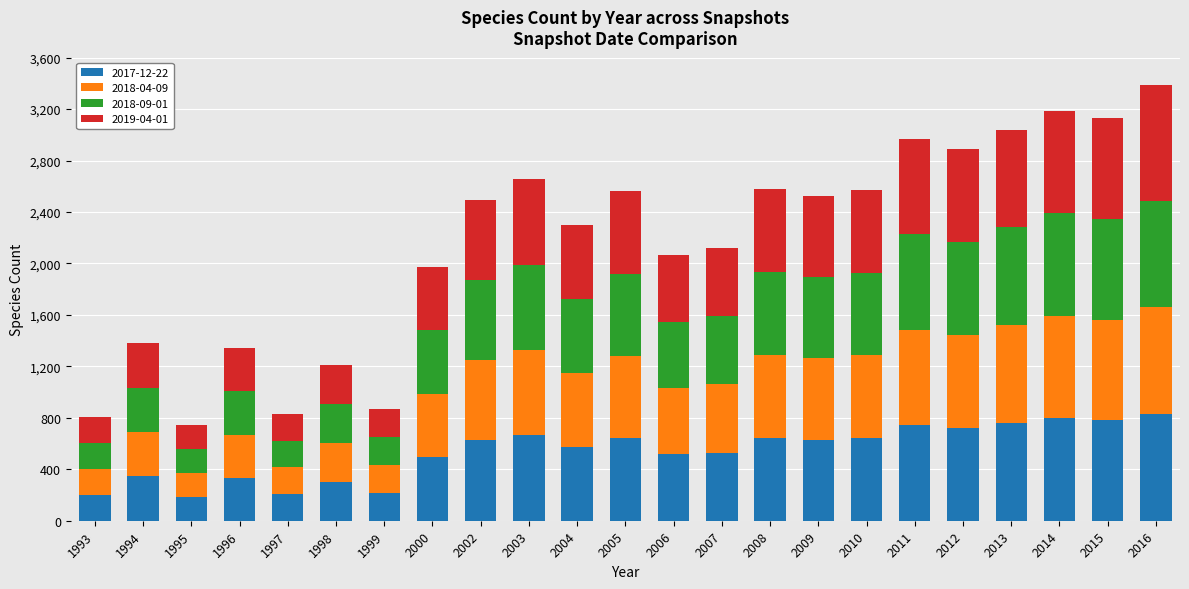

What is the minimum value for 2017-12-22?

187